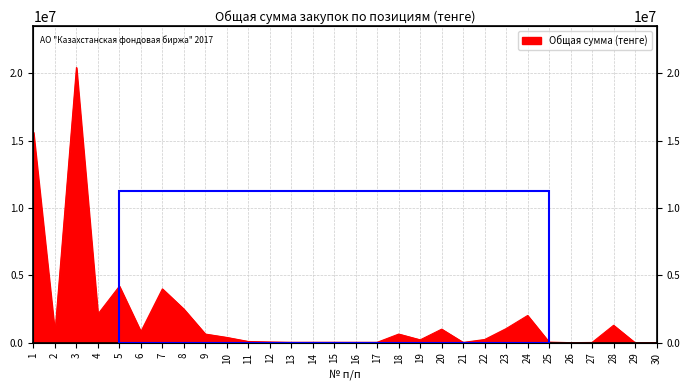

List the labels in order of value, smallest first.

29, 26, 30, 27, 21, 13, 16, 17, 14, 15, 25, 12, 11, 19, 22, 10, 9, 18, 2, 6, 20, 23, 28, 24, 4, 8, 7, 5, 1, 3